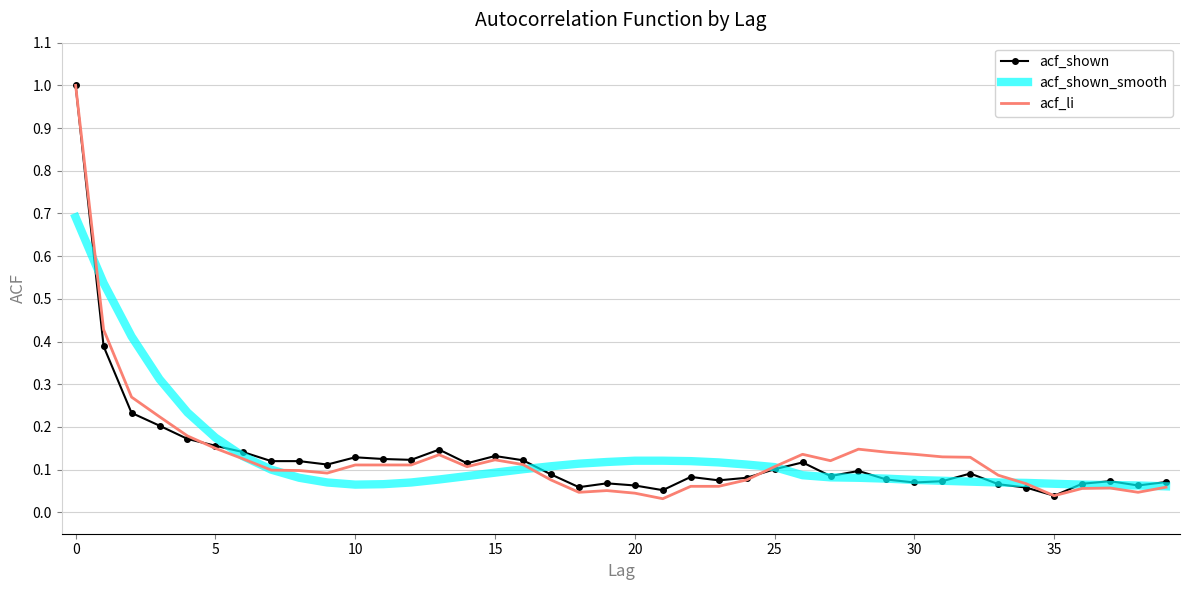

What is the maximum value shown in the chart?

1.0